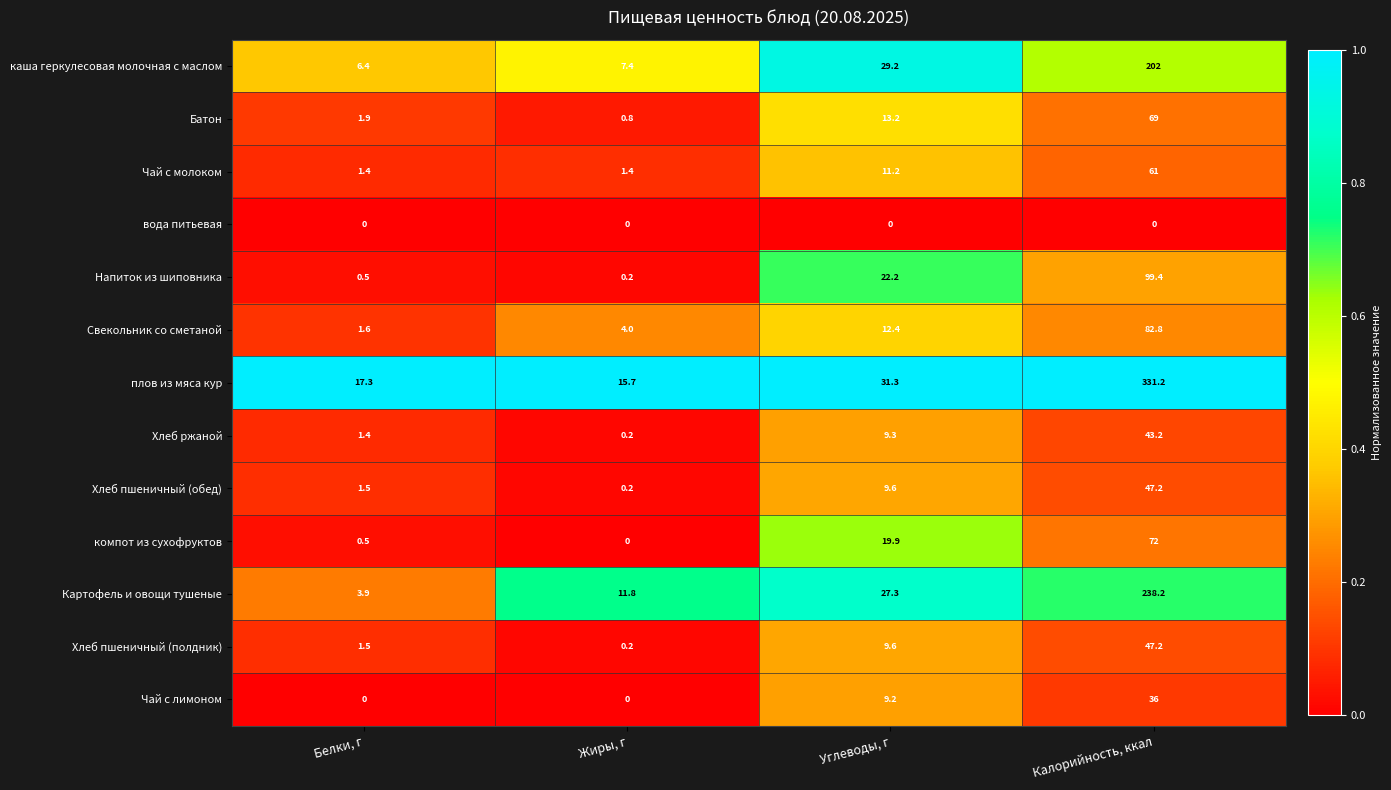

True or false: Чай с молоком has a value of 0.6 at Жиры, г.

False